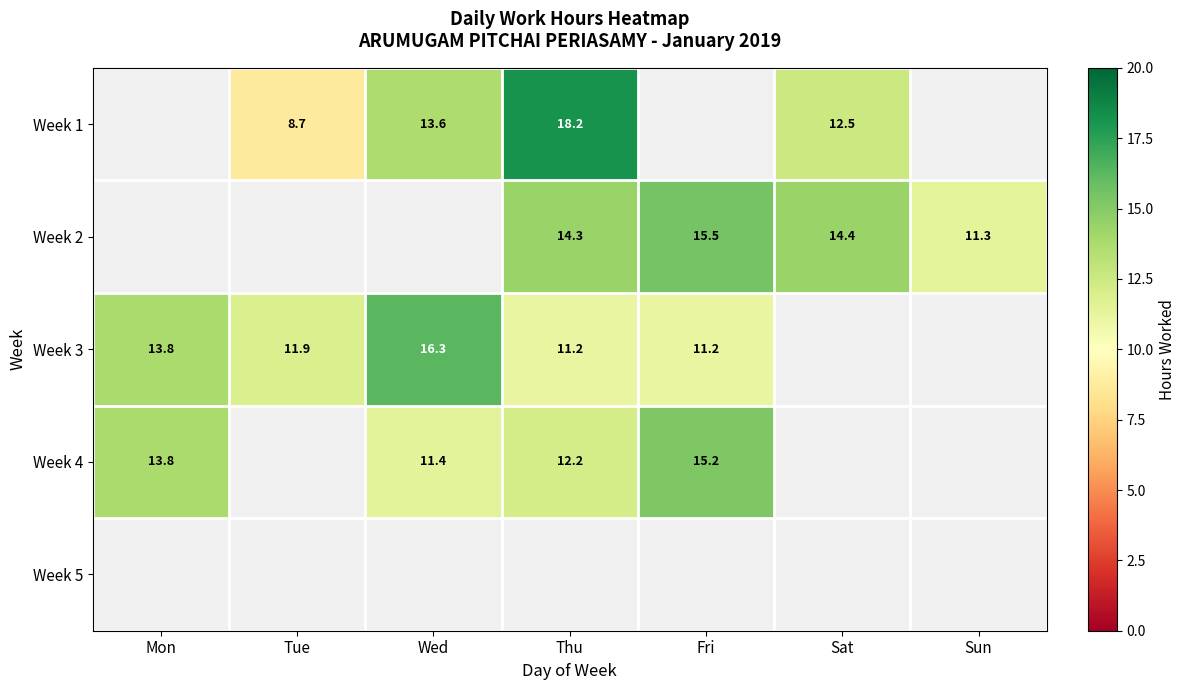

What is the maximum value shown in the chart?

18.2